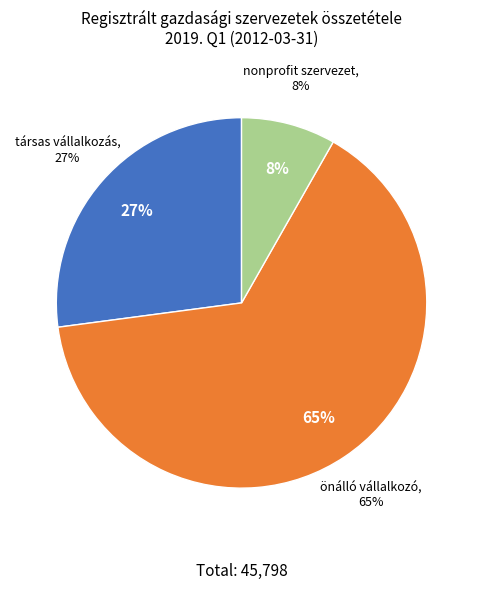

Count the number of slices in the pie.

3